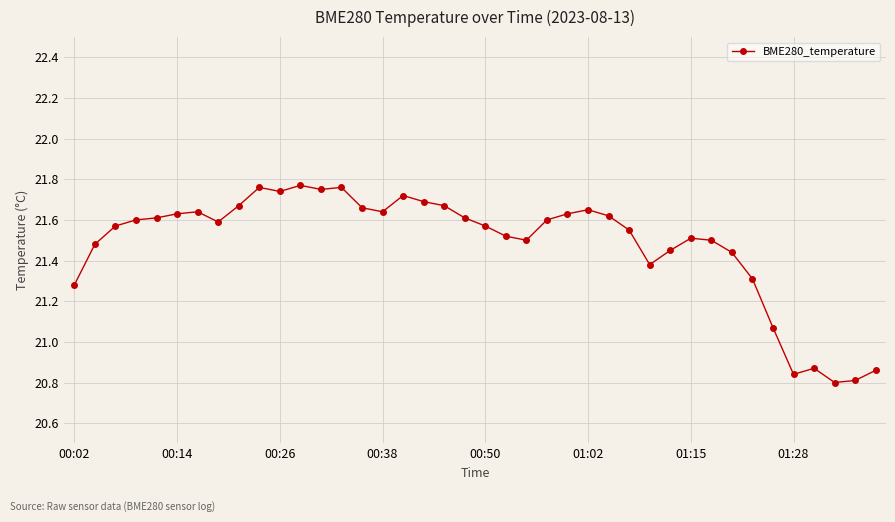

How many lines are shown in the chart?

1